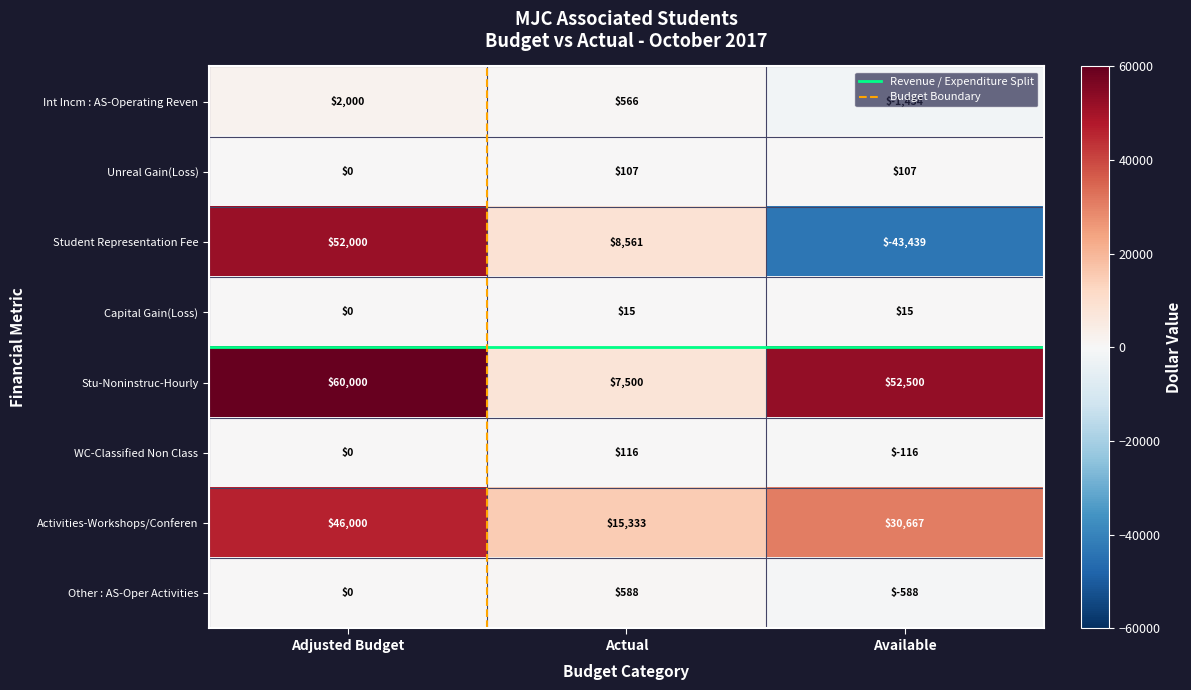

Which series has the largest total across all categories?

Stu-Noninstruc-Hourly